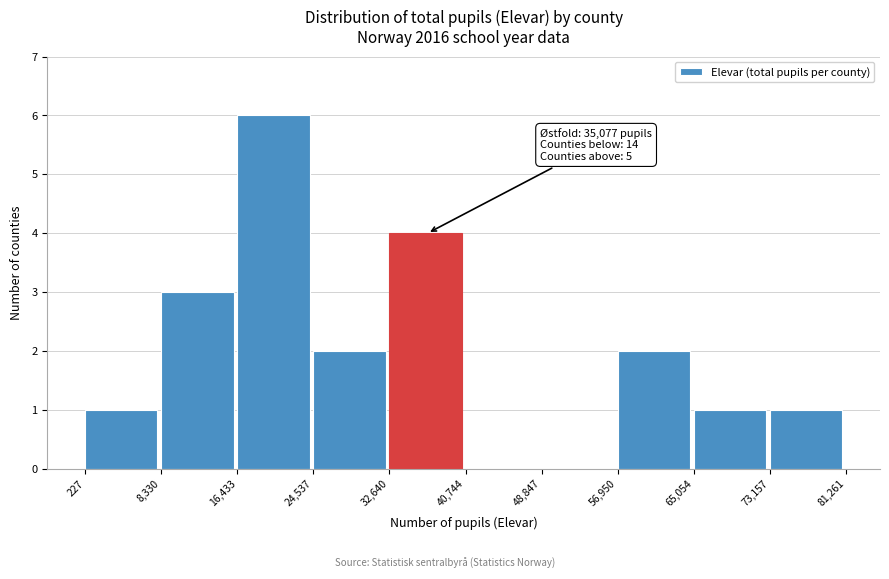

Which range on the x-axis has the tallest bar?

16,433 to 24,537